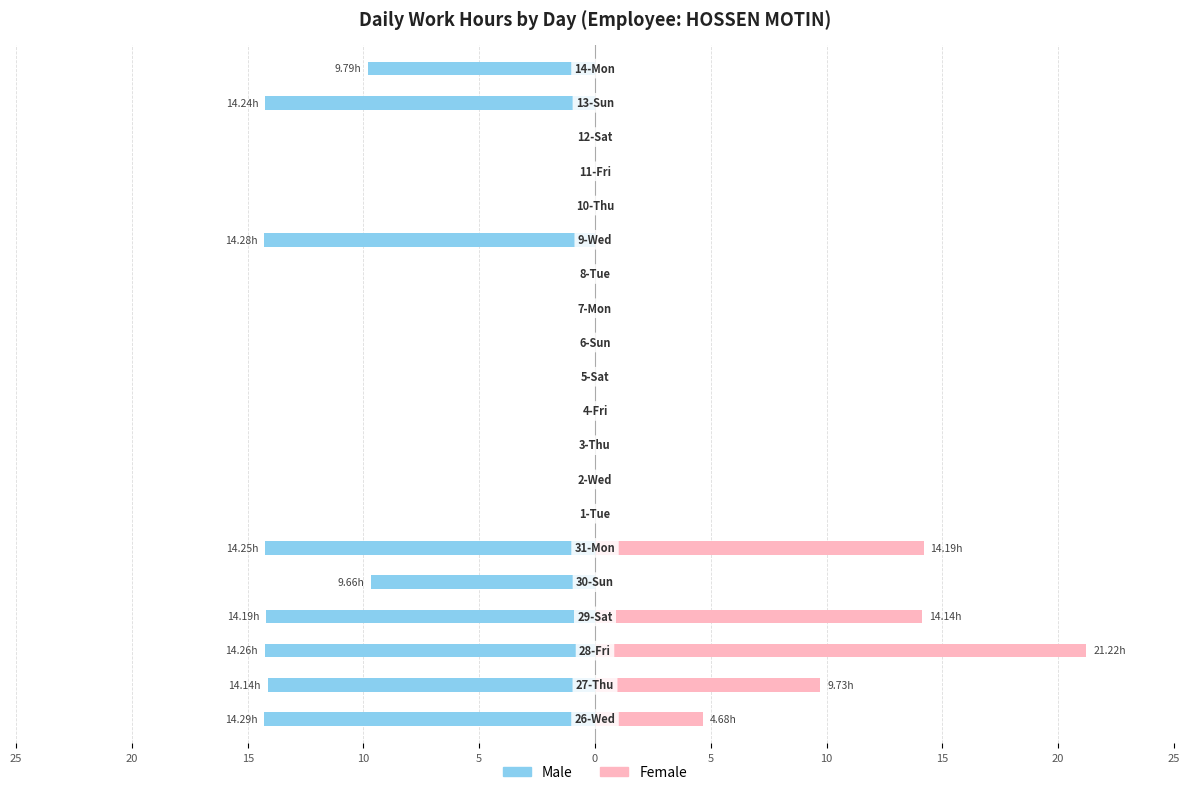

What is the minimum value shown in the chart?

-14.3